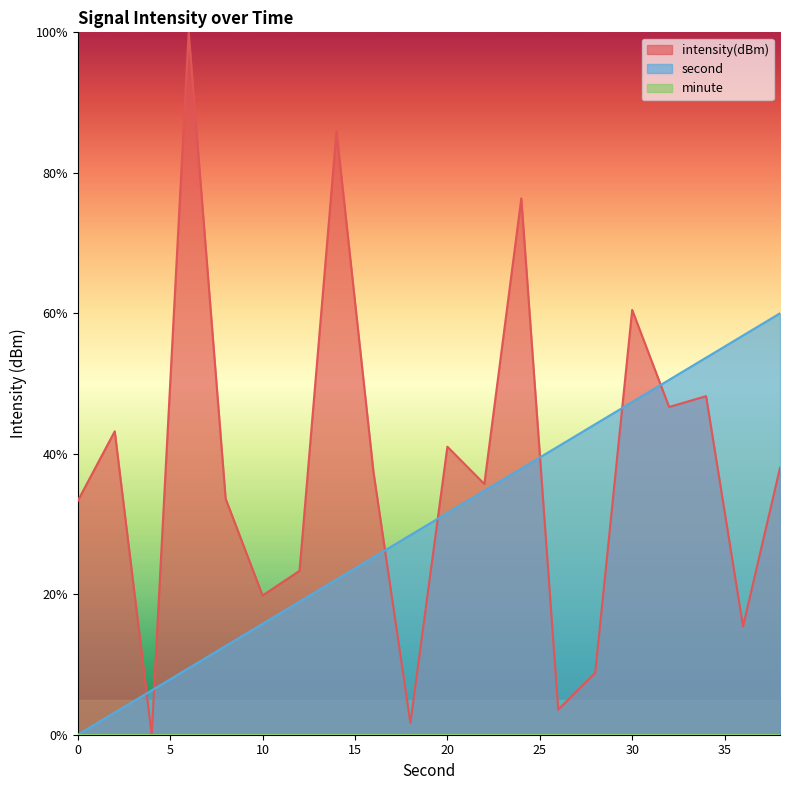

Which label corresponds to the smallest value in the chart?

4